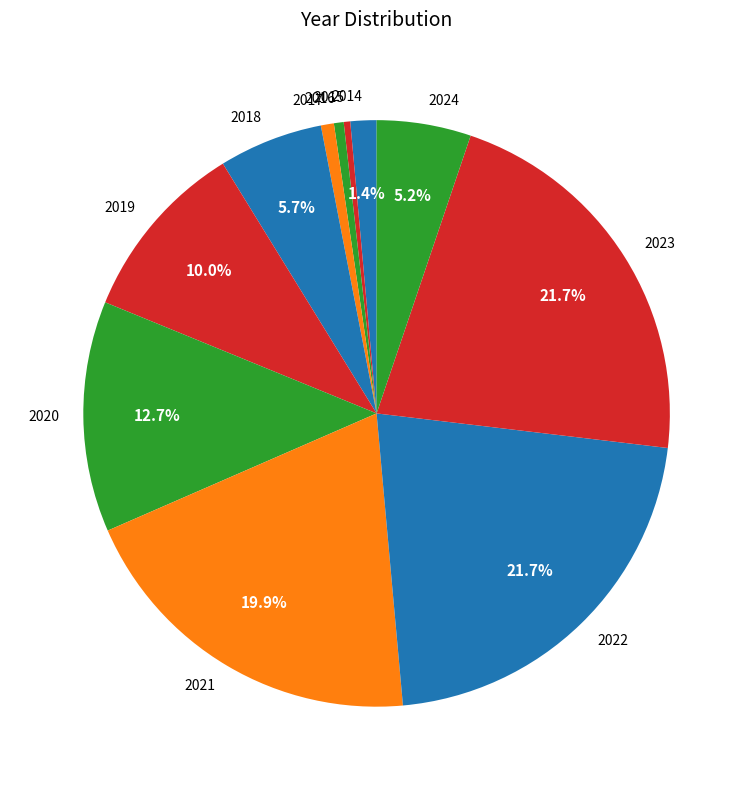

Does 2023 account for over 50% of the chart?

No